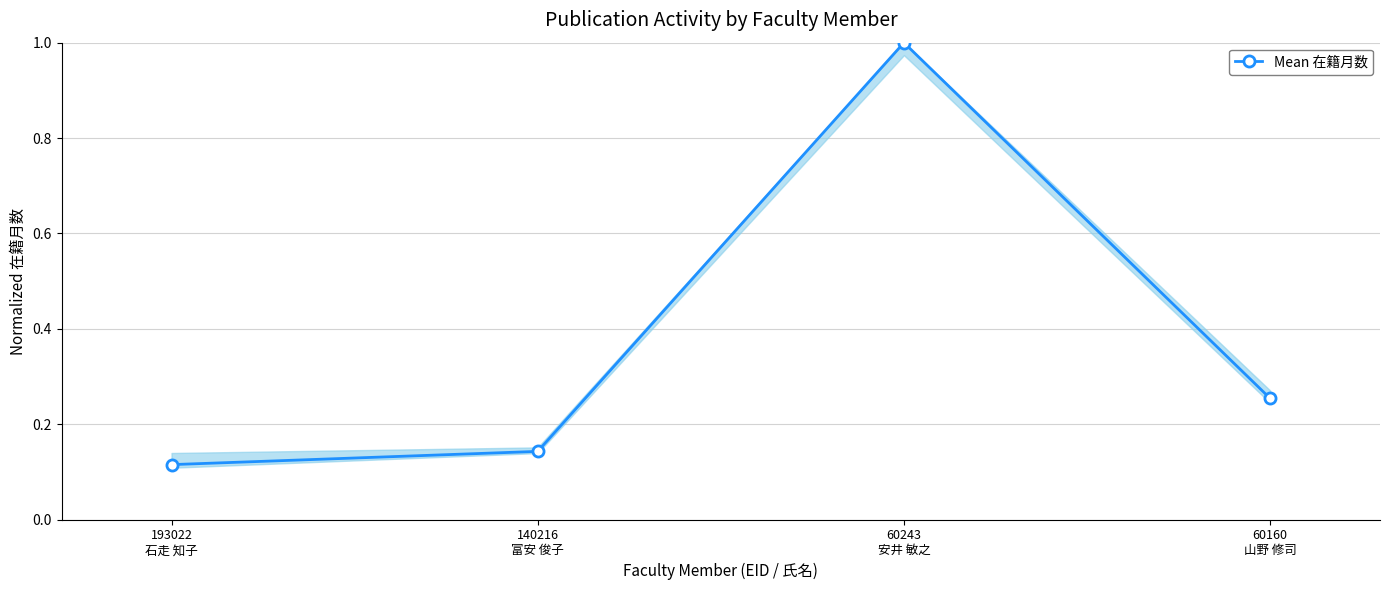

Count the number of data series in this chart.

1